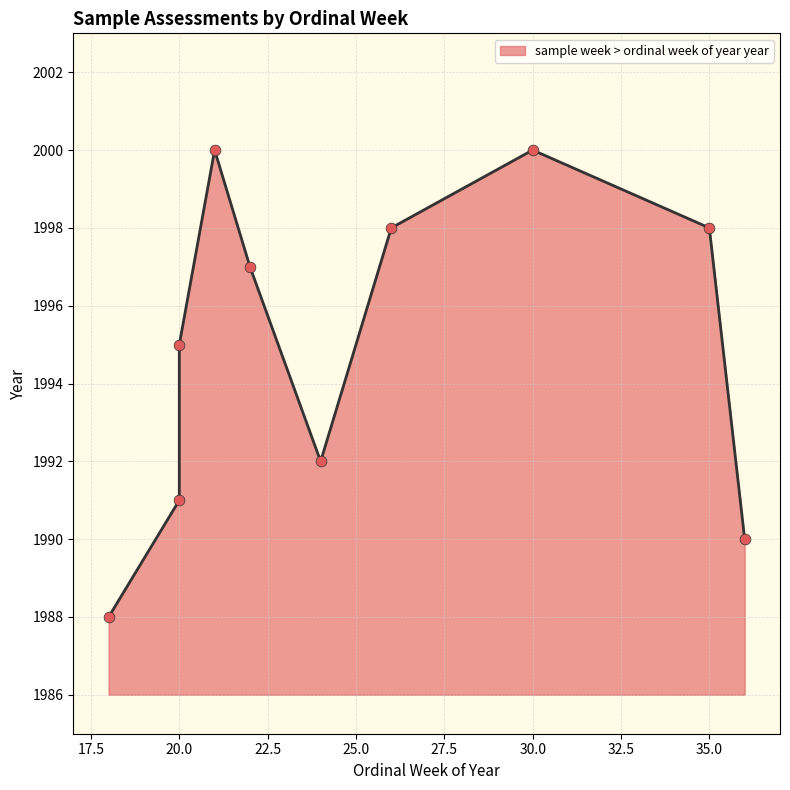

Which has a higher value, 18 or 30?

30